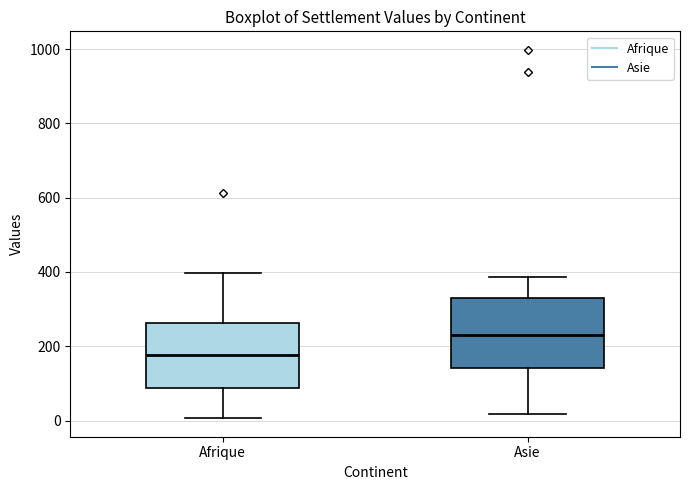

Where is the lower edge of the box for Asie on the y-axis? The values are not printed on the chart, so give them approximately, as read against the axis.

140